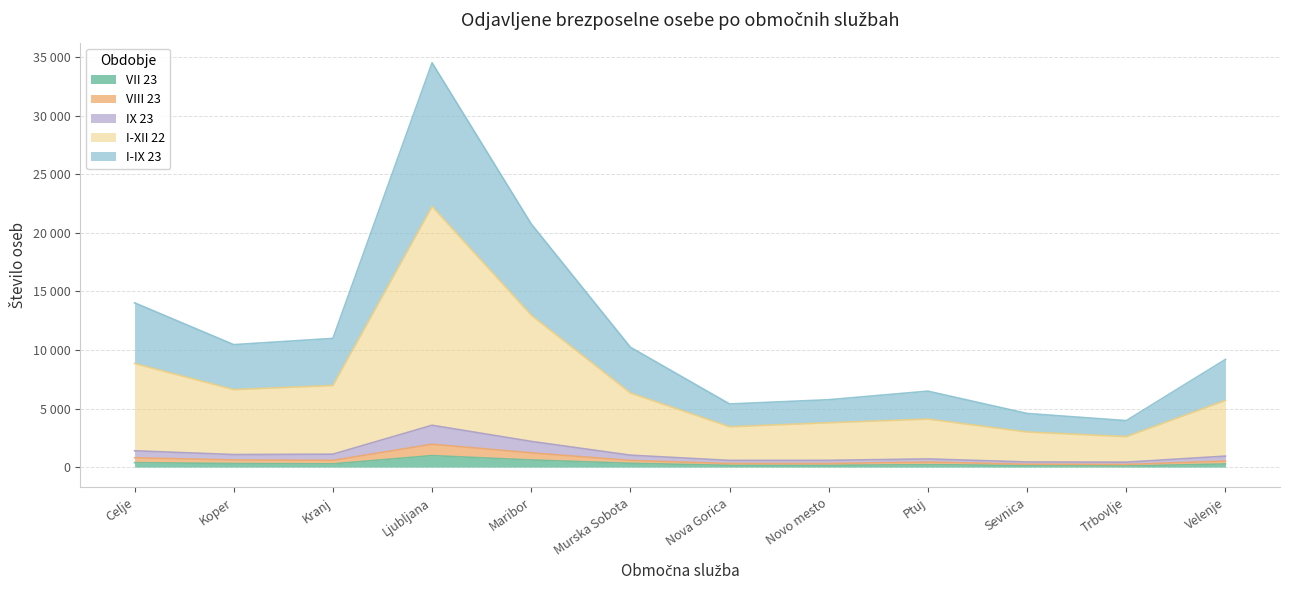

True or false: IX 23 has more than 2 points higher than both neighbors.

False